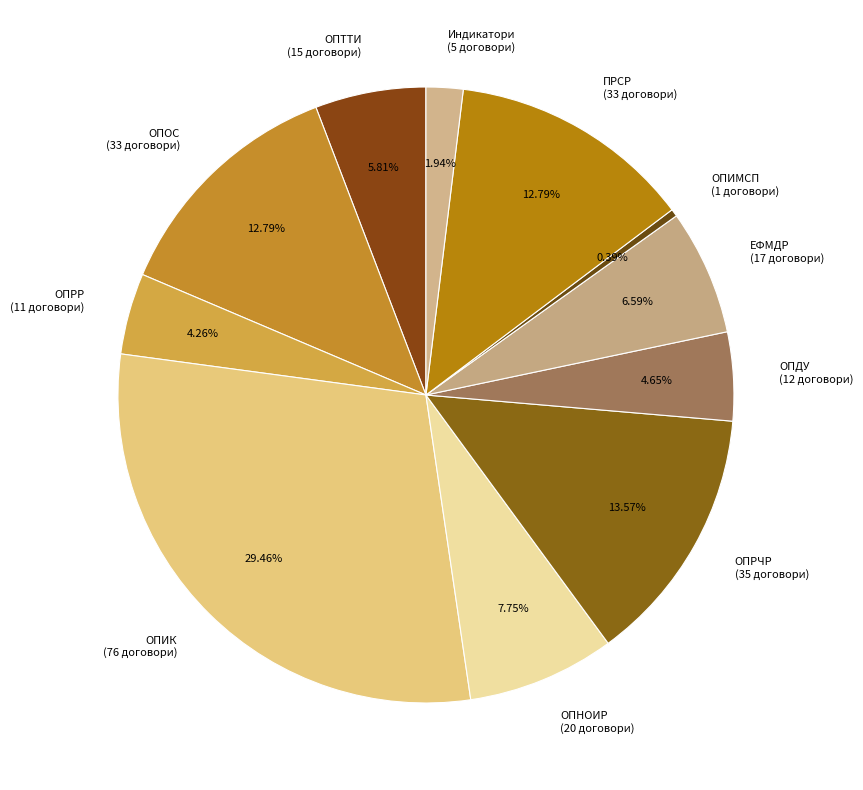

To the nearest percent, what percentage of the pie is ОПРР?

4%